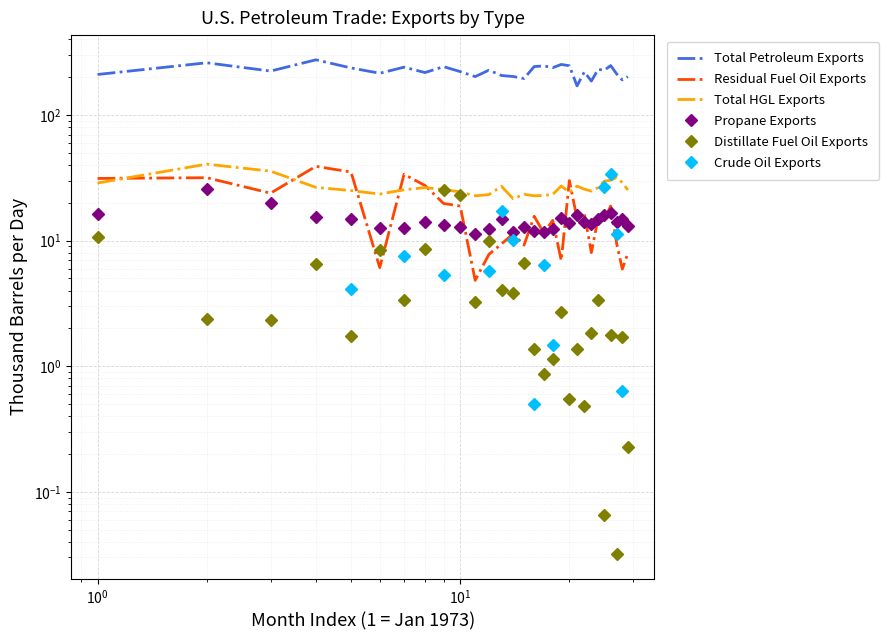

How many data points in Total Petroleum Exports are less than 224?

14